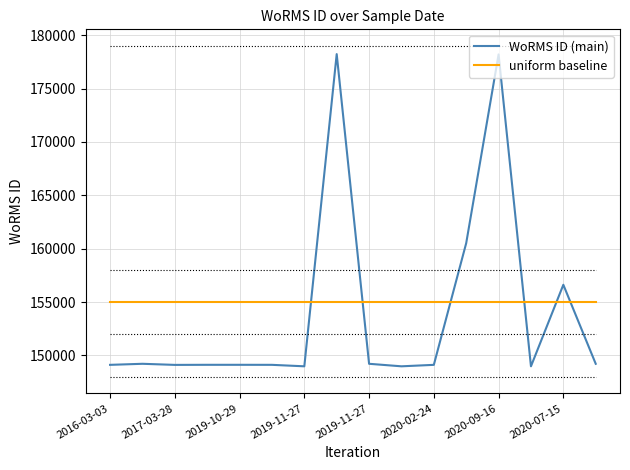

Which series has the largest range (max minus min)?

WoRMS ID (main)